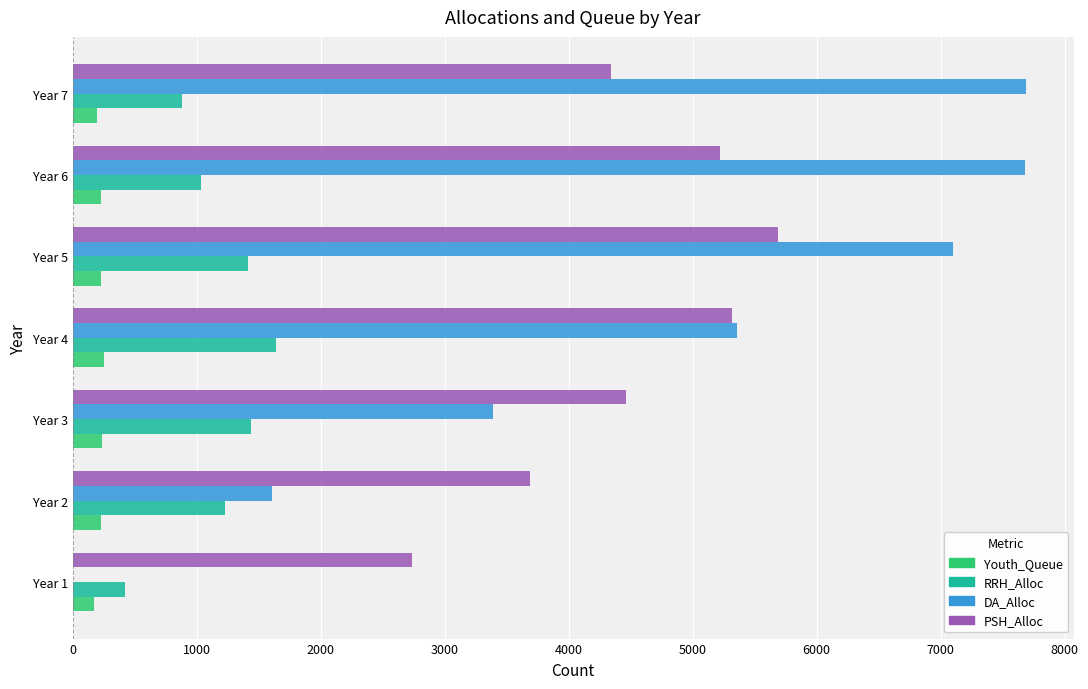

What is the sum of all DA_Alloc values?

32822